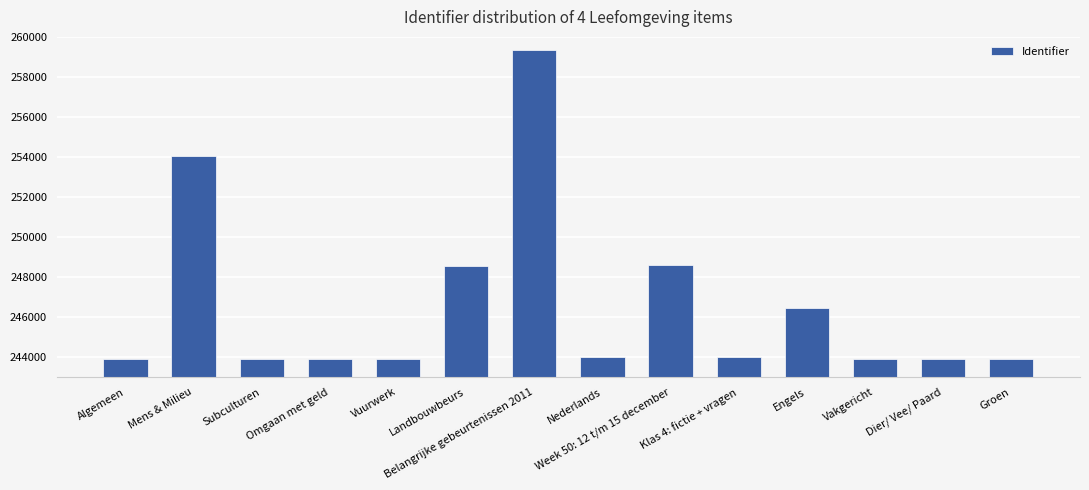

What is the difference between the second highest and minimum values?

10161